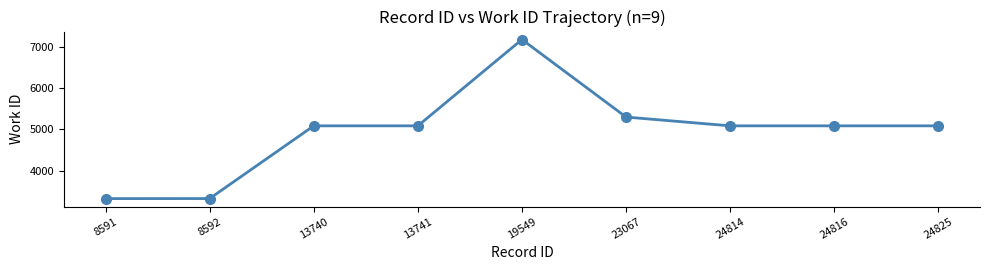

What is the value of the 9th point from the left?

5088